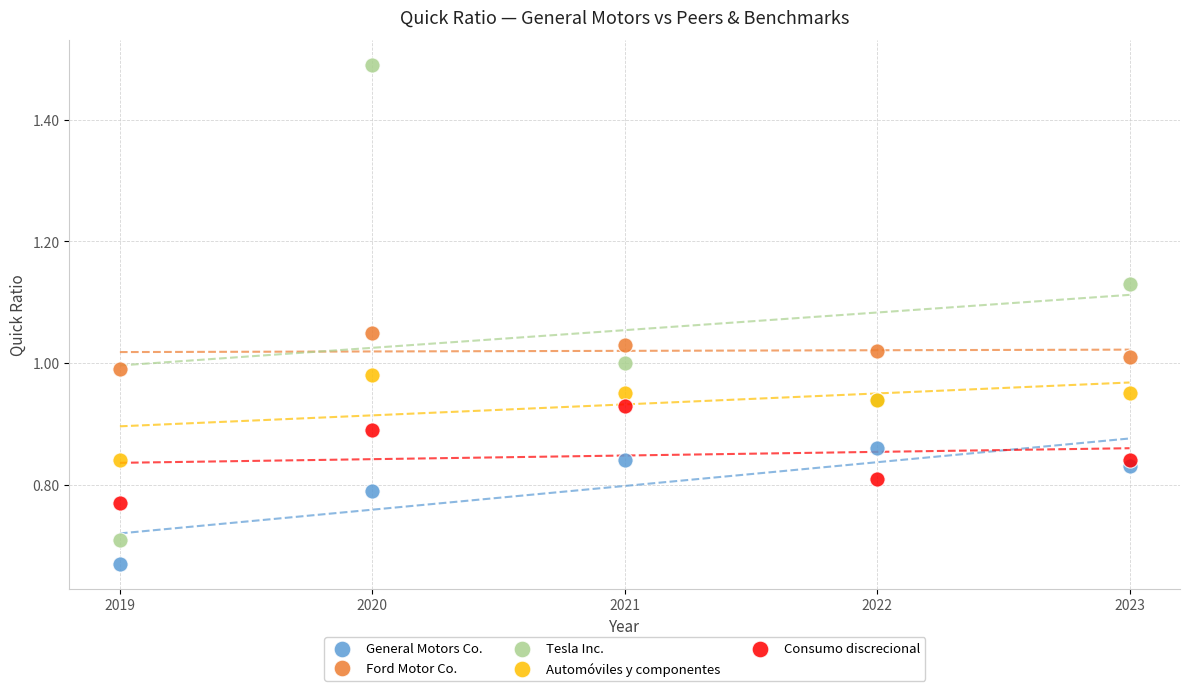

Which series contains the lowest Y value?

General Motors Co.